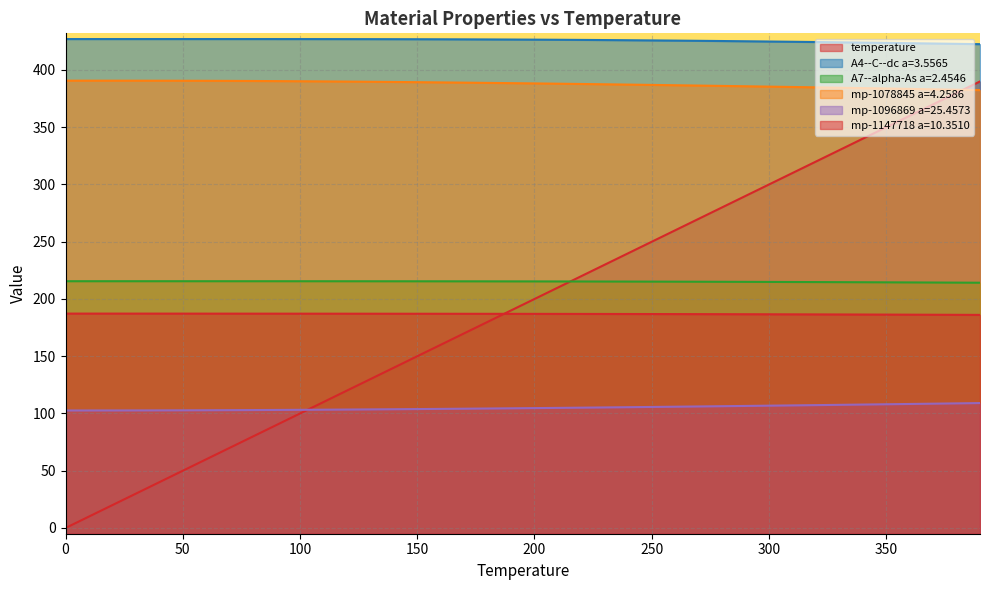

What are all the series names shown in the legend?

temperature, A4--C--dc a=3.5565, A7--alpha-As a=2.4546, mp-1078845 a=4.2586, mp-1096869 a=25.4573, mp-1147718 a=10.3510